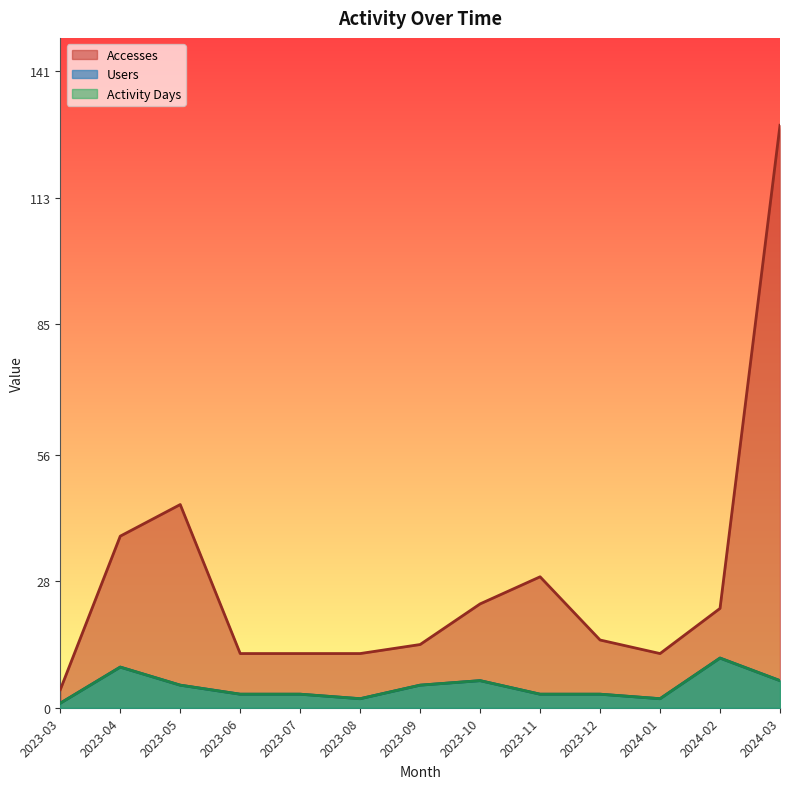

True or false: Activity Days has a value of 2 at 2023-06.

False